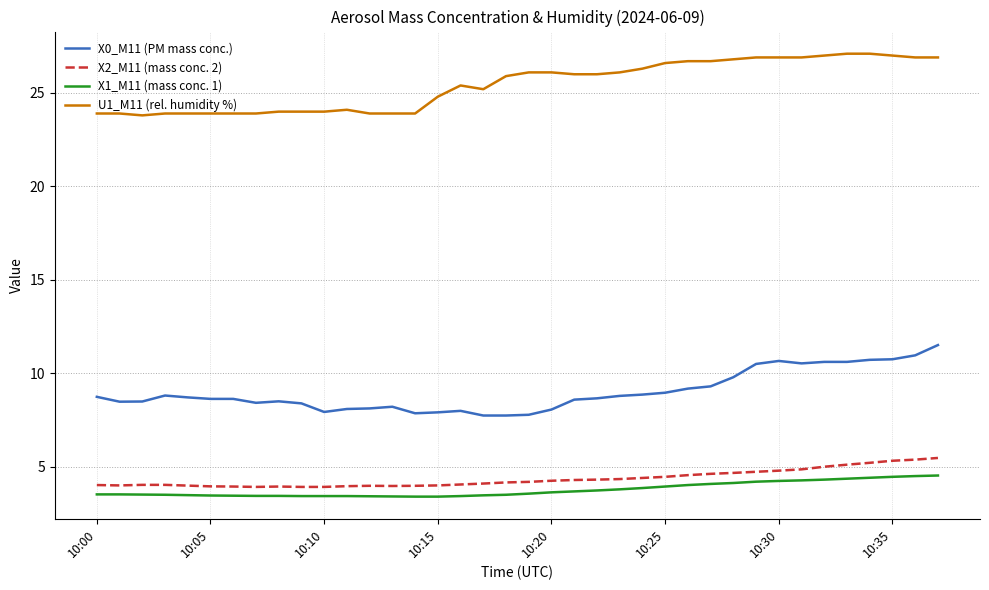

True or false: X0_M11 (PM mass conc.) and X1_M11 (mass conc. 1) cross at least once.

False